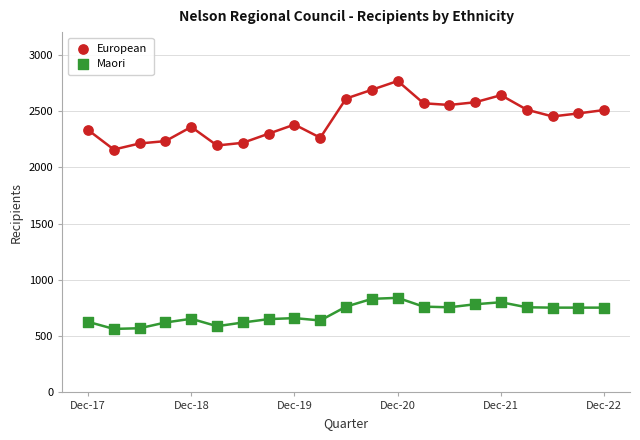

Which series reaches the minimum Y coordinate?

Maori